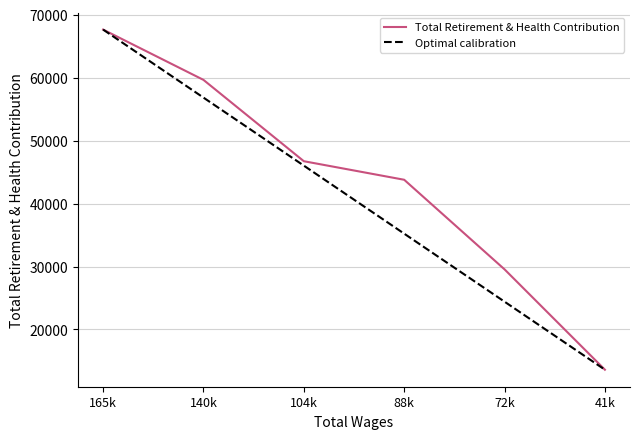

Between 88k and 72k, which series saw the biggest shift?

Total Retirement & Health Contribution